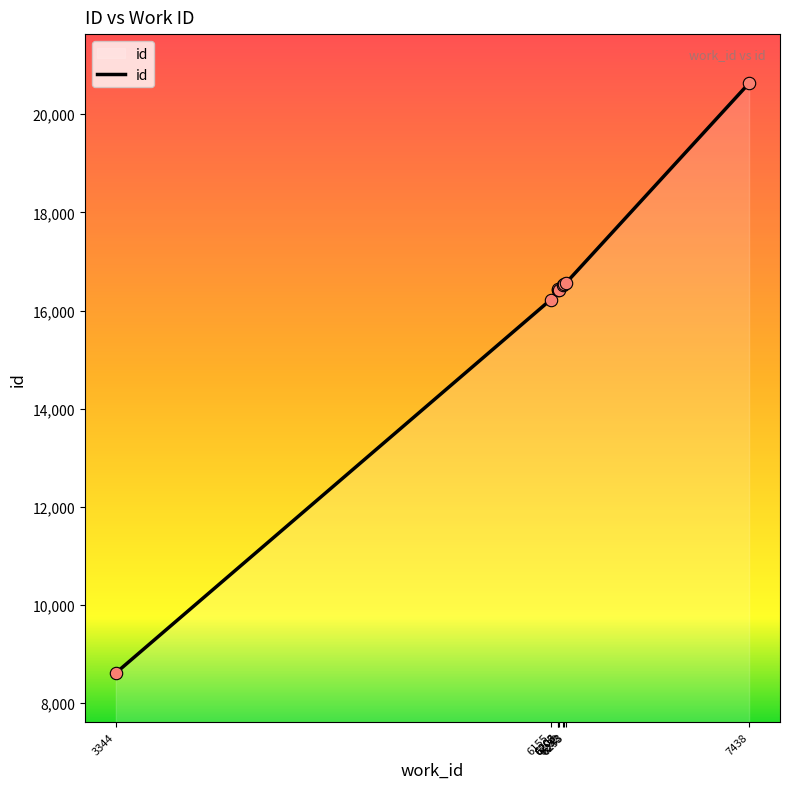

Which has a higher value, 7438 or 6155?

7438